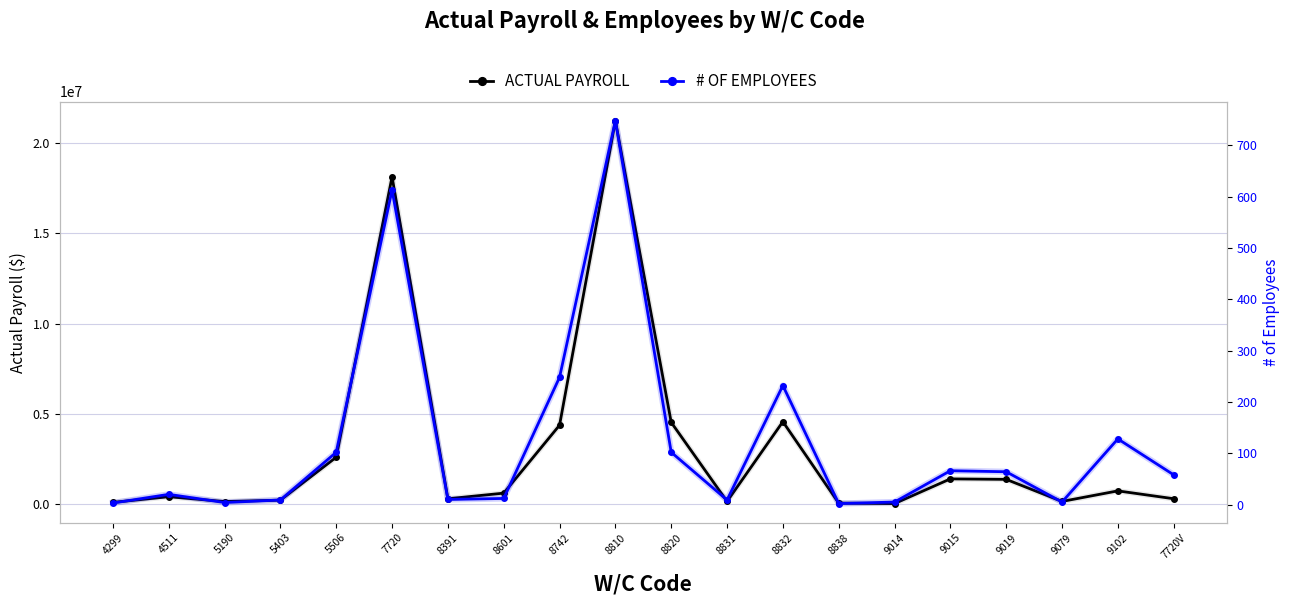

What is the label of the 15th point from the left?

9014